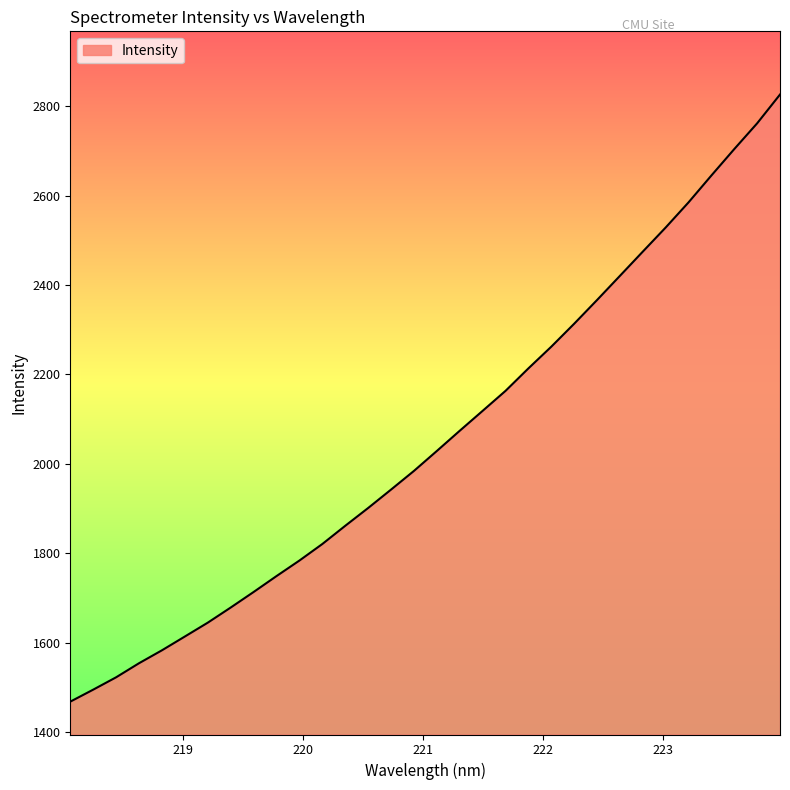

What is the maximum value shown in the chart?

2825.8